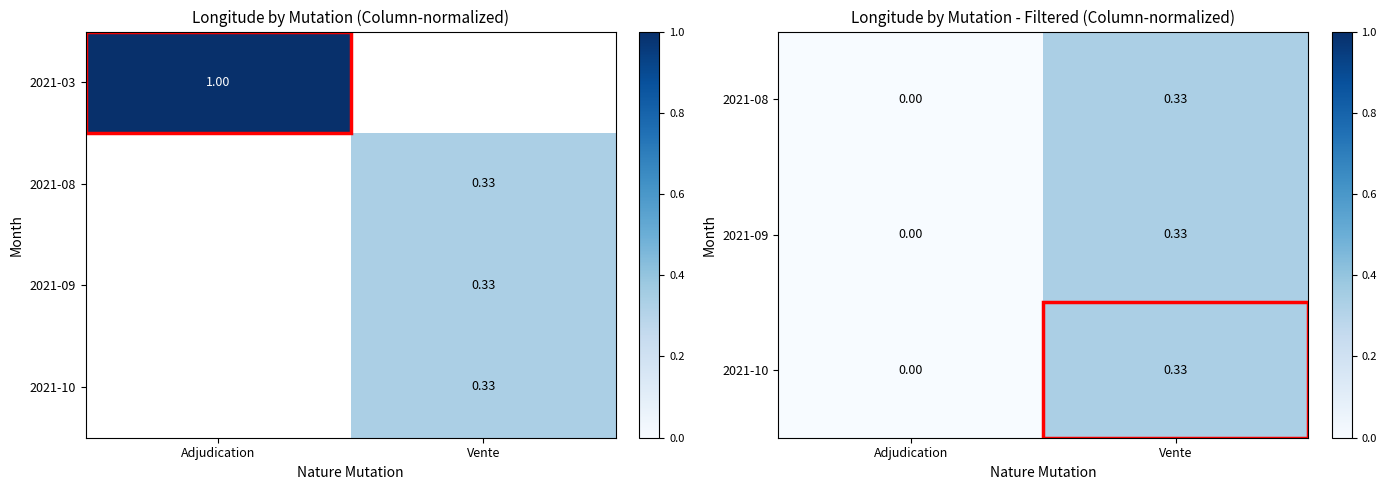

At how many categories does at least one series exceed 0?

1